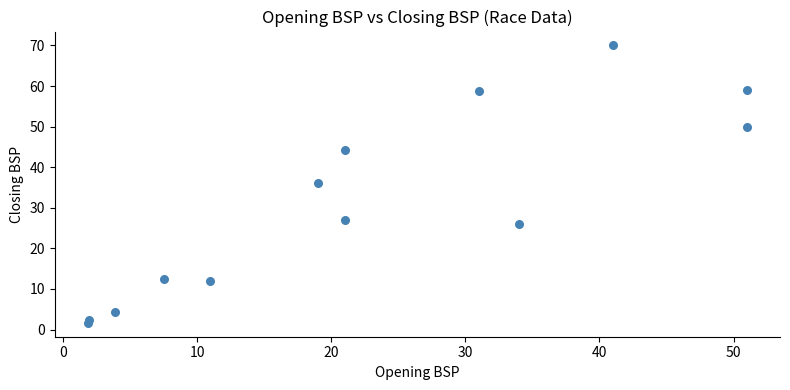

What Y value in the scatter plot is closest to 35?

36.0